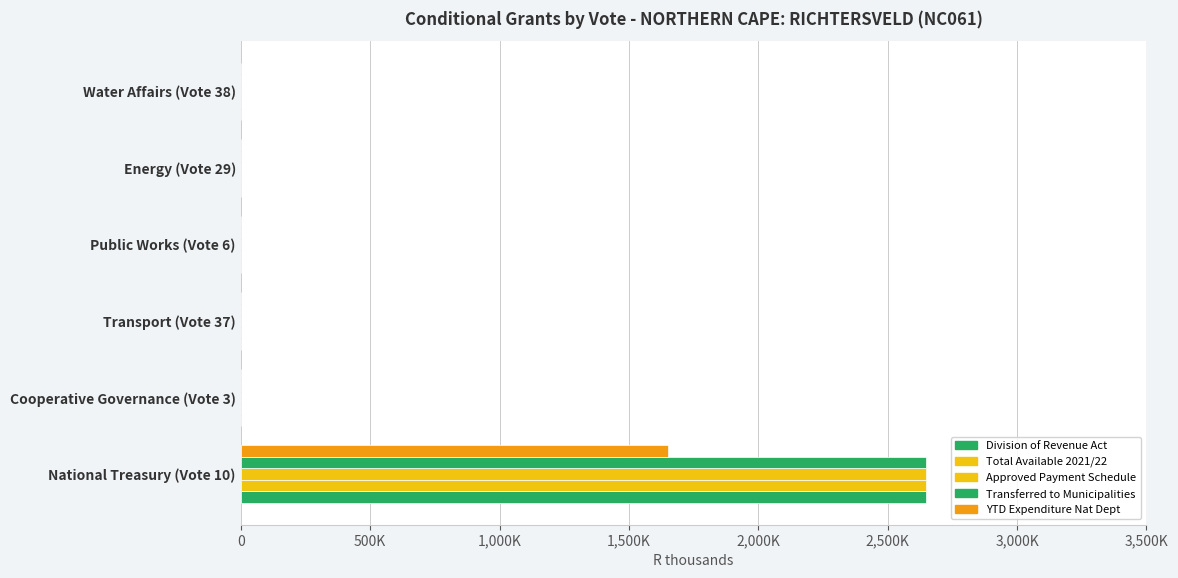

How many distinct data groups are displayed?

5